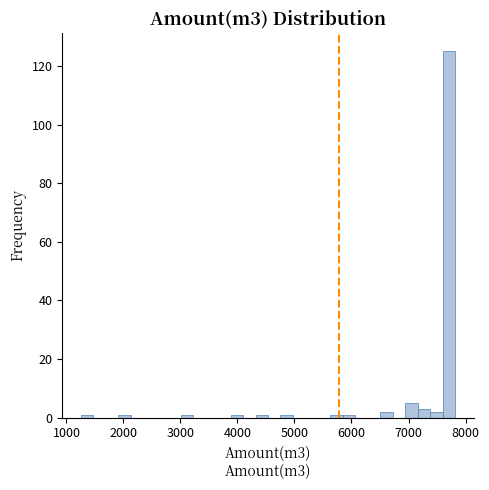

Read against the x-axis, roughly where is the centre of the tallest bar?

7700